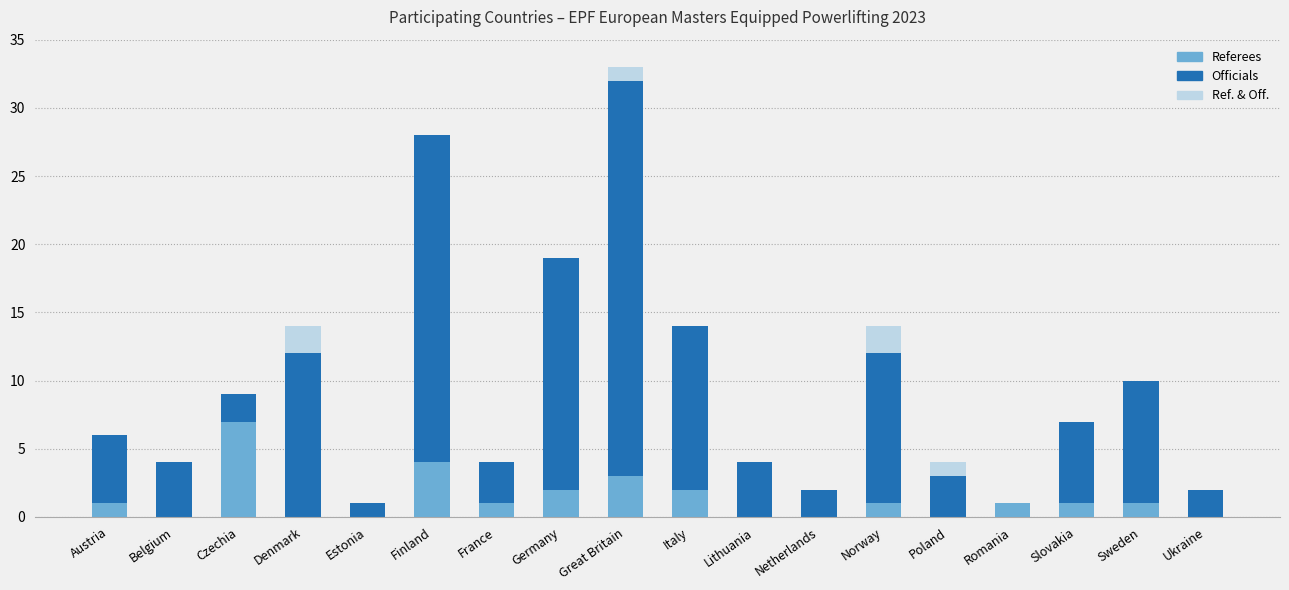

What is the total value across all series at Slovakia?

7